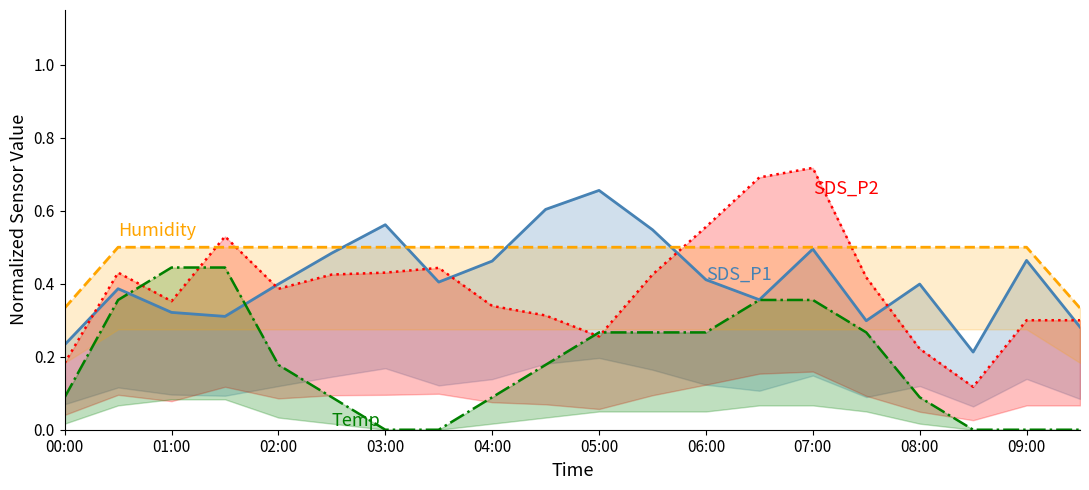

At which category is the sum across all series the highest?

07:00